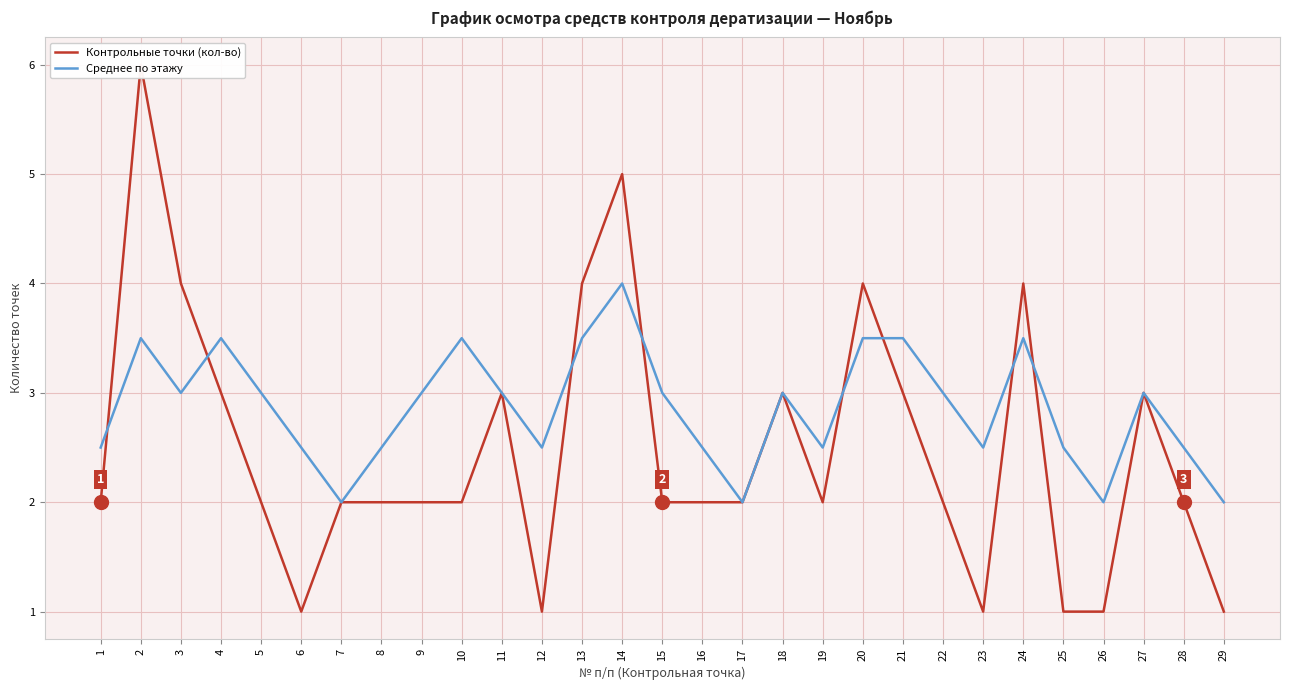

Count the number of data series in this chart.

2